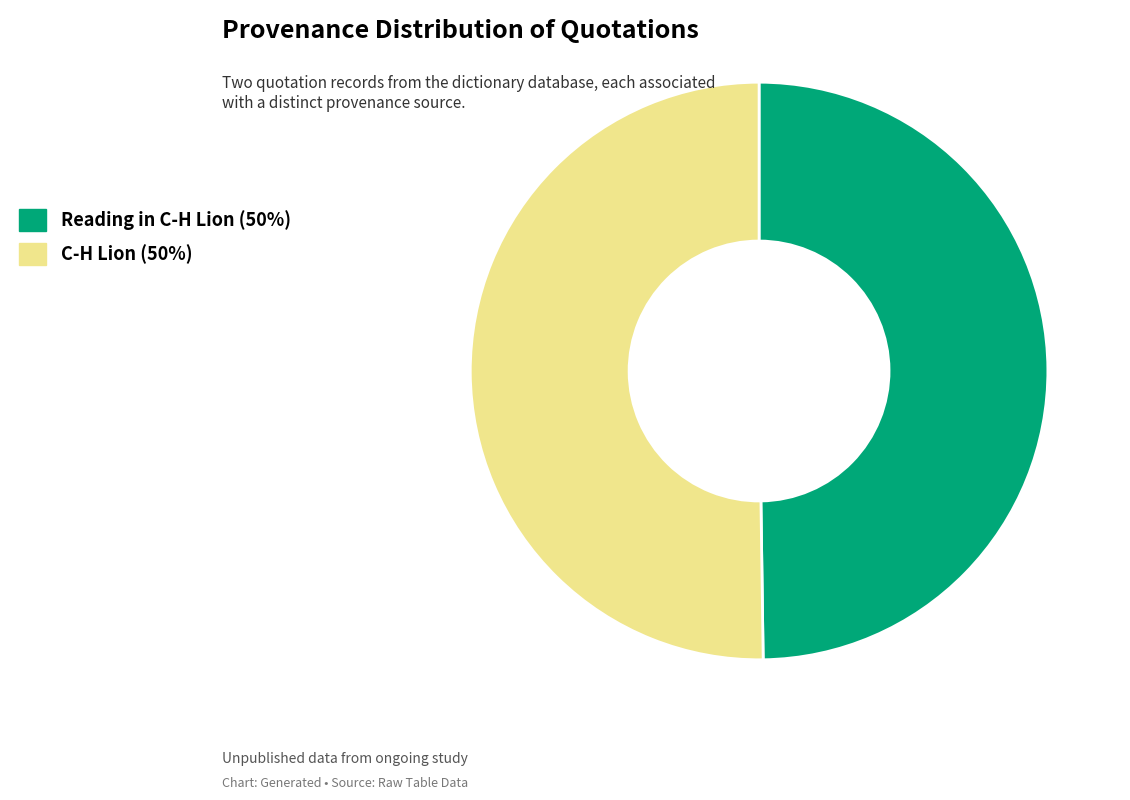

How many segments does this pie chart have?

2